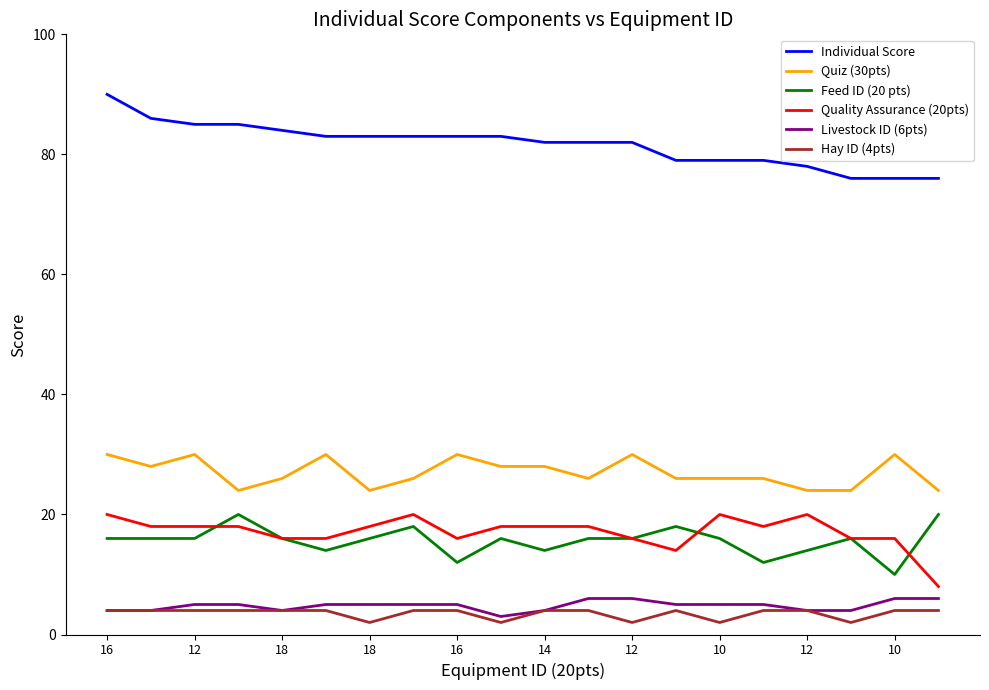

How many series are shown in this chart?

6